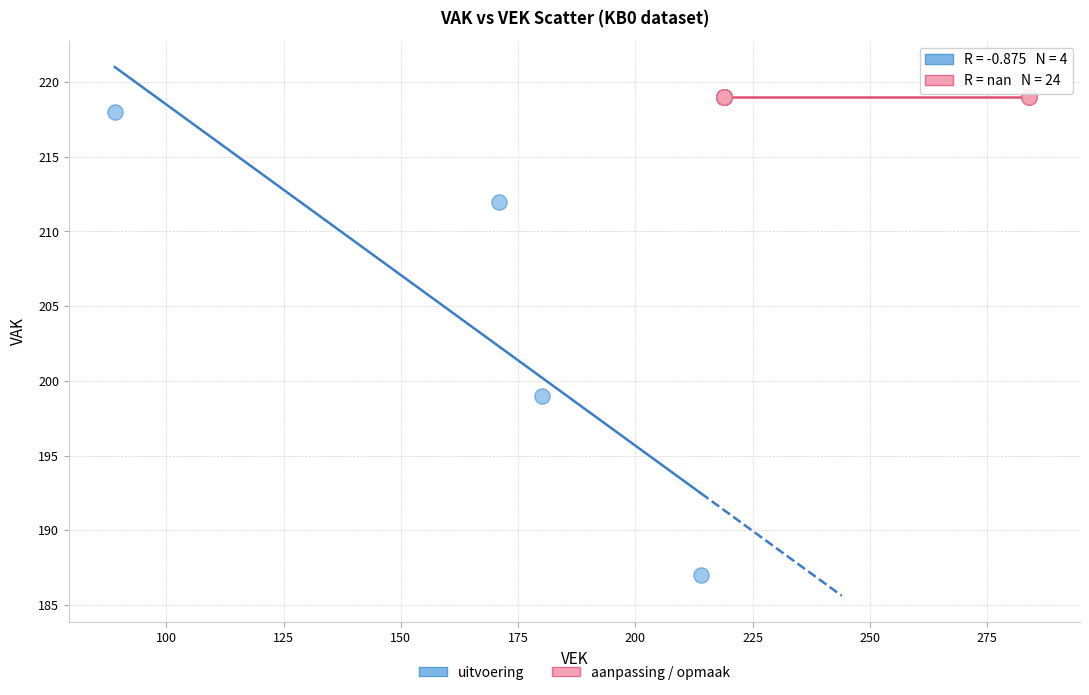

Which series contains the lowest Y value?

uitvoering